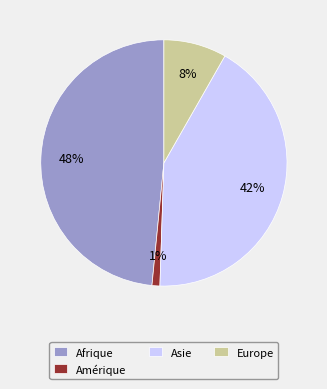

Does Europe account for over 50% of the chart?

No